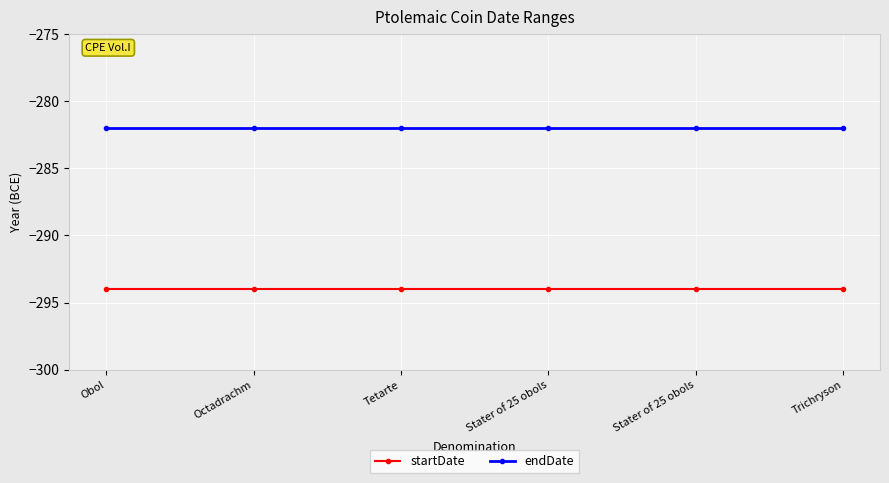

How many lines are shown in the chart?

2